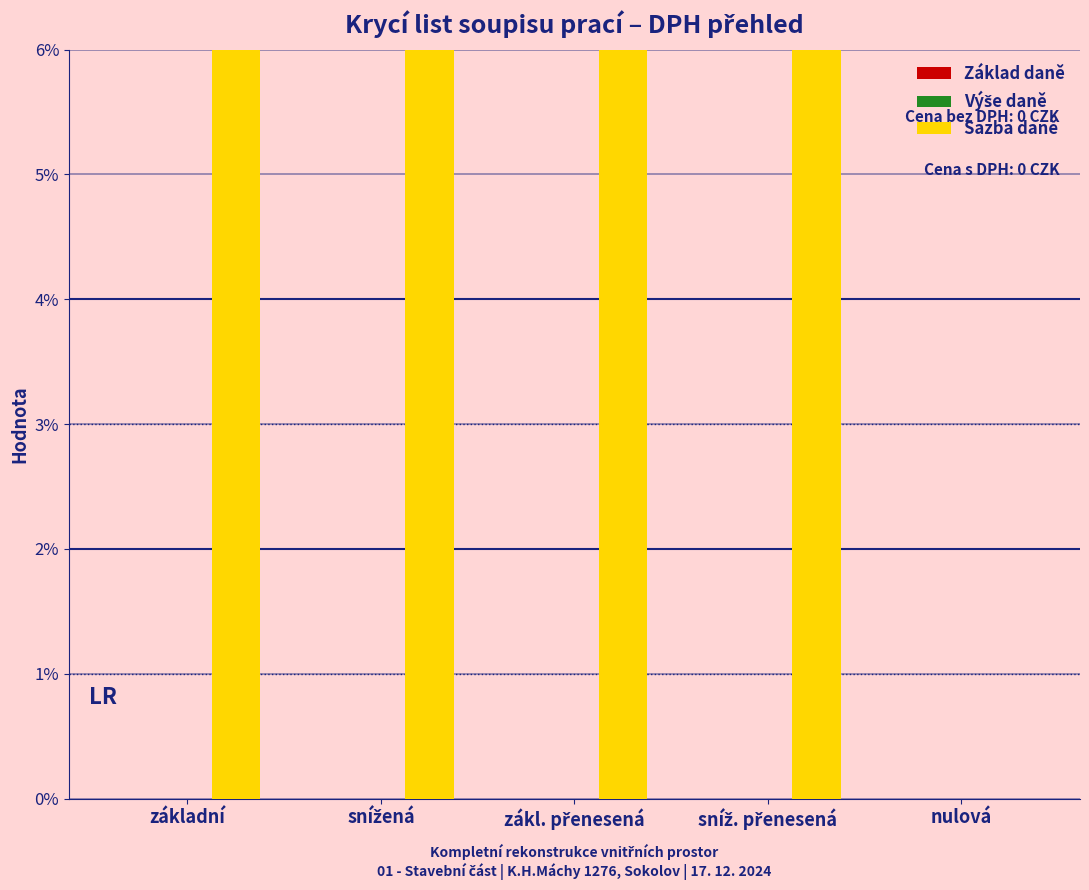

Count the number of categories in the chart.

5